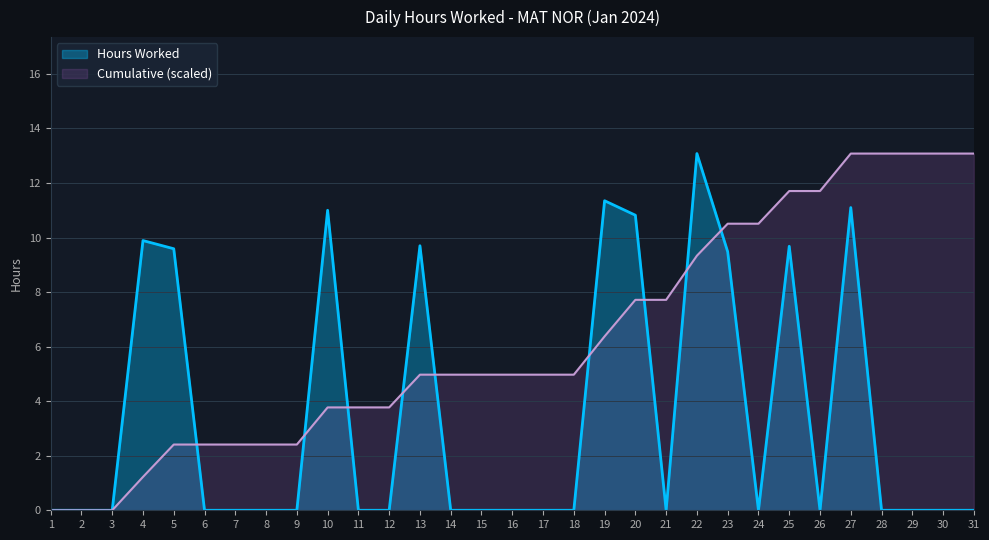

True or false: there are more than 0 points higher than both neighbors.

True